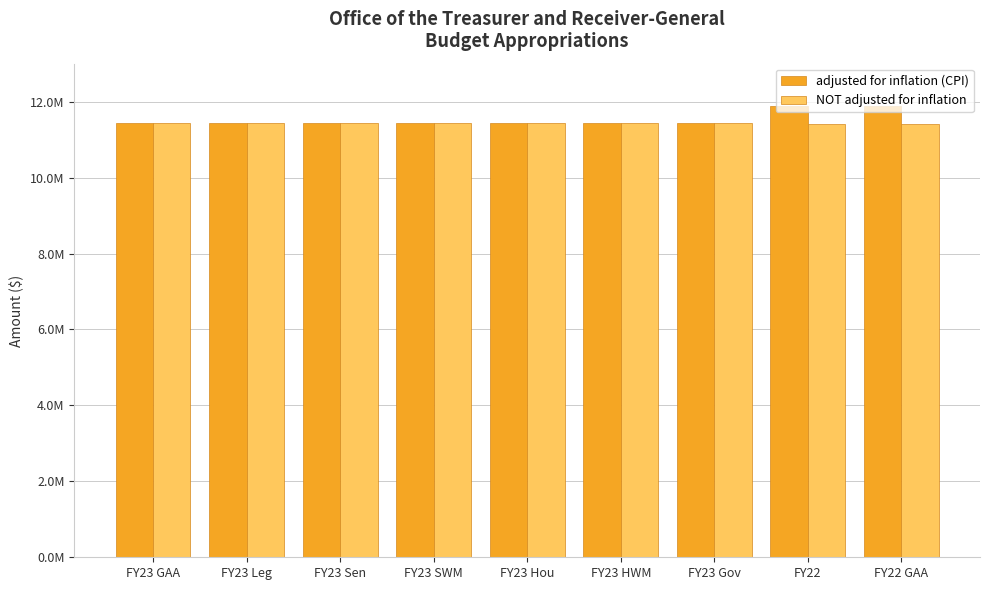

List the series in order of their overall mean, highest first.

adjusted for inflation (CPI), NOT adjusted for inflation